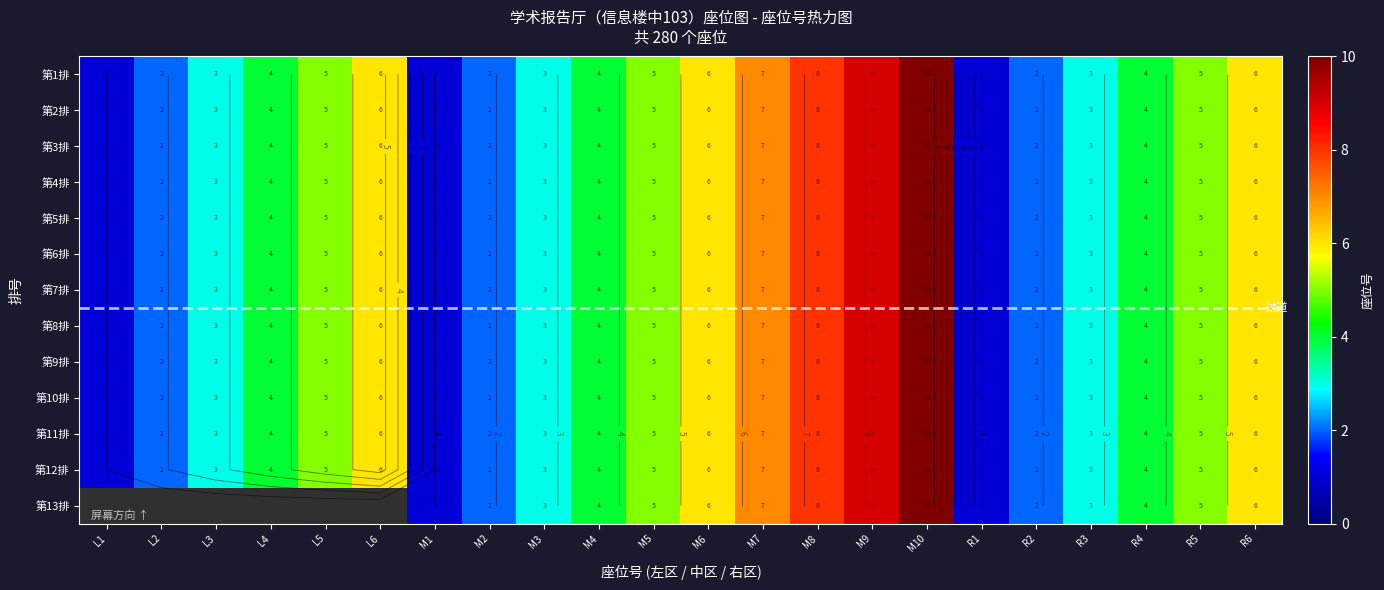

Reading right to left, extract all data points from this chart.

第1排: 6	5	4	3	2	1	10	9	8	7	6	5	4	3	2	1	6	5	4	3	2	1
第2排: 6	5	4	3	2	1	10	9	8	7	6	5	4	3	2	1	6	5	4	3	2	1
第3排: 6	5	4	3	2	1	10	9	8	7	6	5	4	3	2	1	6	5	4	3	2	1
第4排: 6	5	4	3	2	1	10	9	8	7	6	5	4	3	2	1	6	5	4	3	2	1
第5排: 6	5	4	3	2	1	10	9	8	7	6	5	4	3	2	1	6	5	4	3	2	1
第6排: 6	5	4	3	2	1	10	9	8	7	6	5	4	3	2	1	6	5	4	3	2	1
第7排: 6	5	4	3	2	1	10	9	8	7	6	5	4	3	2	1	6	5	4	3	2	1
第8排: 6	5	4	3	2	1	10	9	8	7	6	5	4	3	2	1	6	5	4	3	2	1
第9排: 6	5	4	3	2	1	10	9	8	7	6	5	4	3	2	1	6	5	4	3	2	1
第10排: 6	5	4	3	2	1	10	9	8	7	6	5	4	3	2	1	6	5	4	3	2	1
第11排: 6	5	4	3	2	1	10	9	8	7	6	5	4	3	2	1	6	5	4	3	2	1
第12排: 6	5	4	3	2	1	10	9	8	7	6	5	4	3	2	1	6	5	4	3	2	1